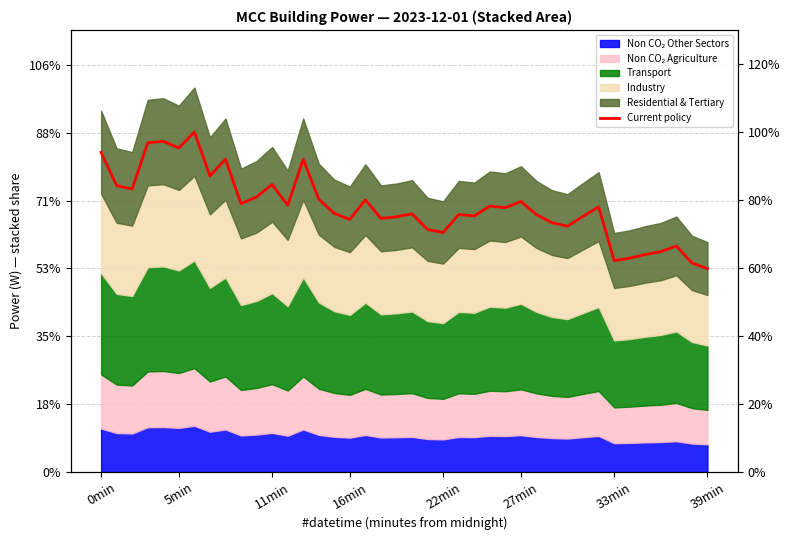

Reading left to right, what are all the values shown in this chart?

94.0	84.2	83.2	96.8	97.2	95.3	100.0	87.1	92.0	78.9	80.9	84.5	78.4	92.0	80.2	76.0	74.3	80.0	74.5	75.0	75.9	71.3	70.4	75.7	75.3	78.2	77.7	79.5	75.7	73.3	72.3	75.2	78.0	62.2	62.9	63.9	64.8	66.4	61.5	59.8